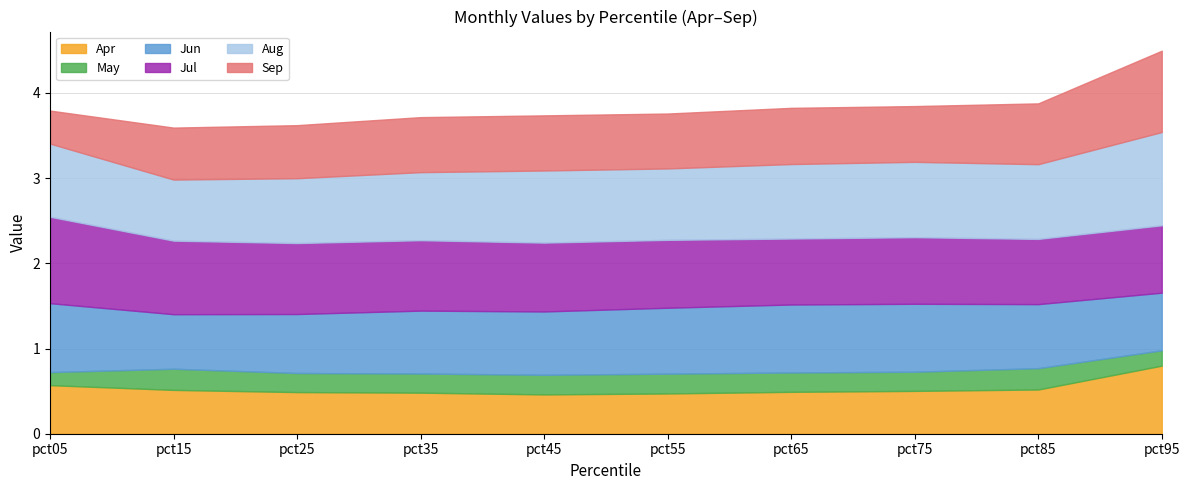

How many May values are between 0 and 1?

10